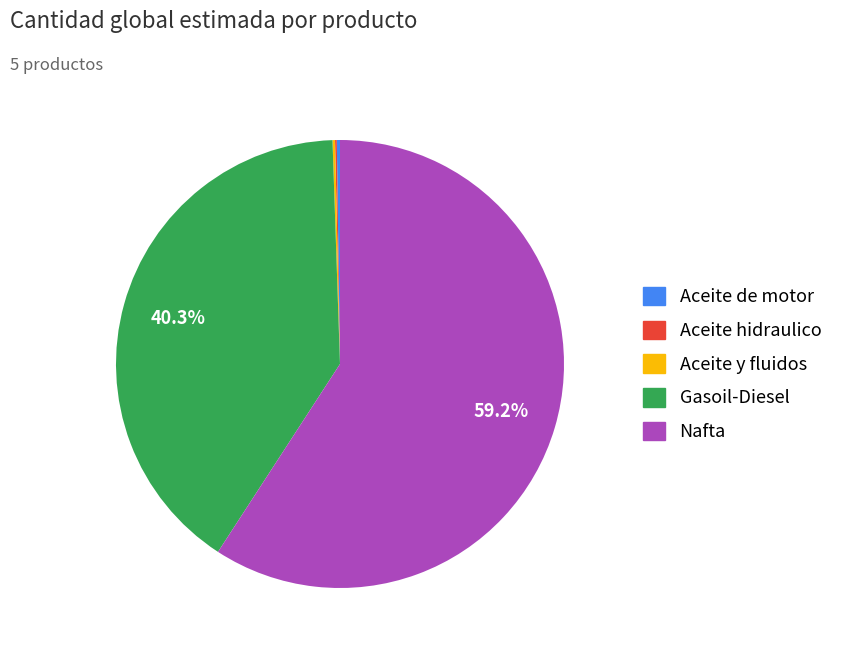

What is the largest slice in the pie chart?

Nafta